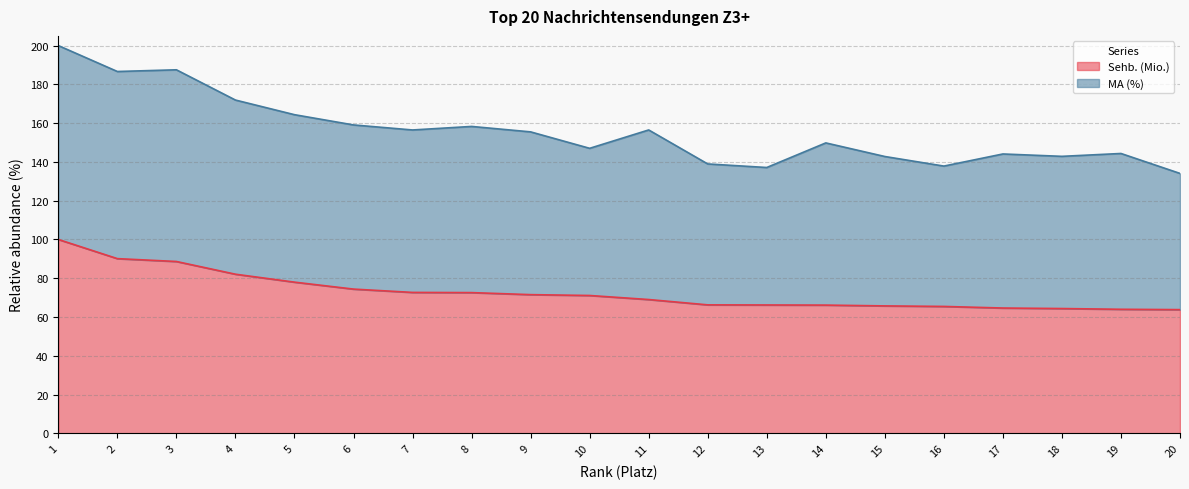

Count the number of values greater than 71.

10